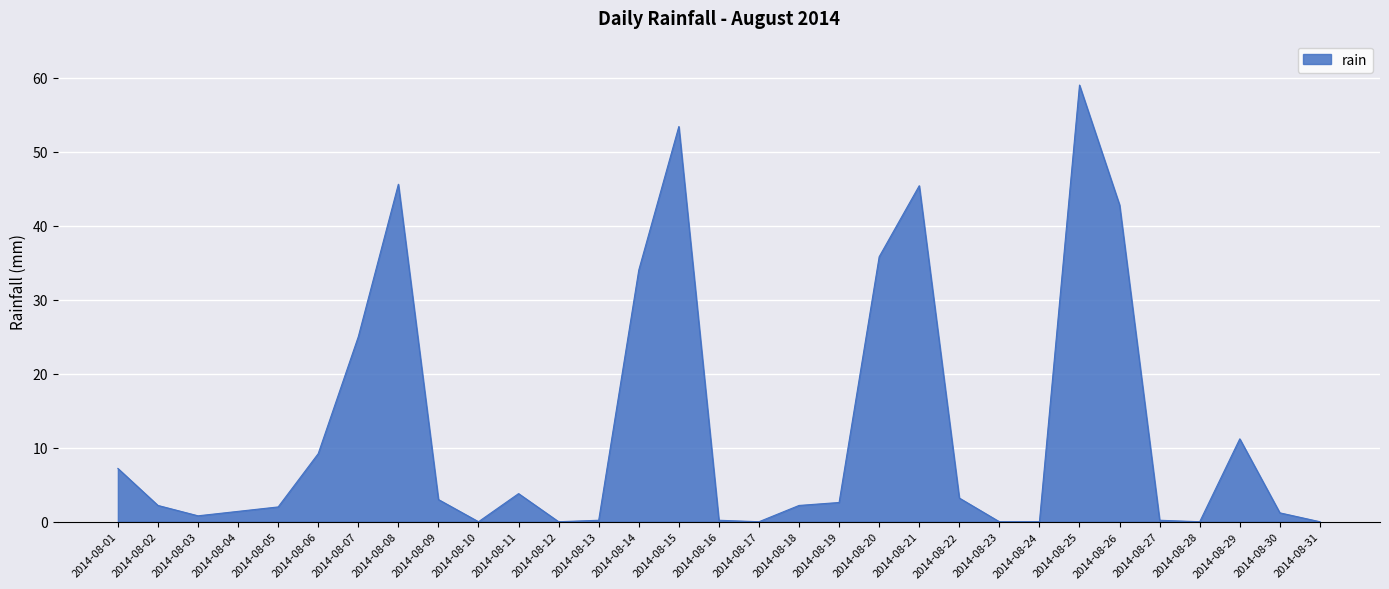

Which category has the highest value across all series?

2014-08-25